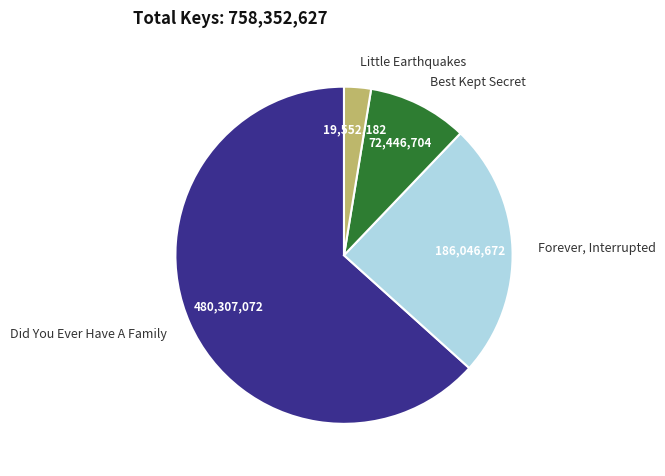

Does Did You Ever Have A Family represent more than half of the total?

Yes